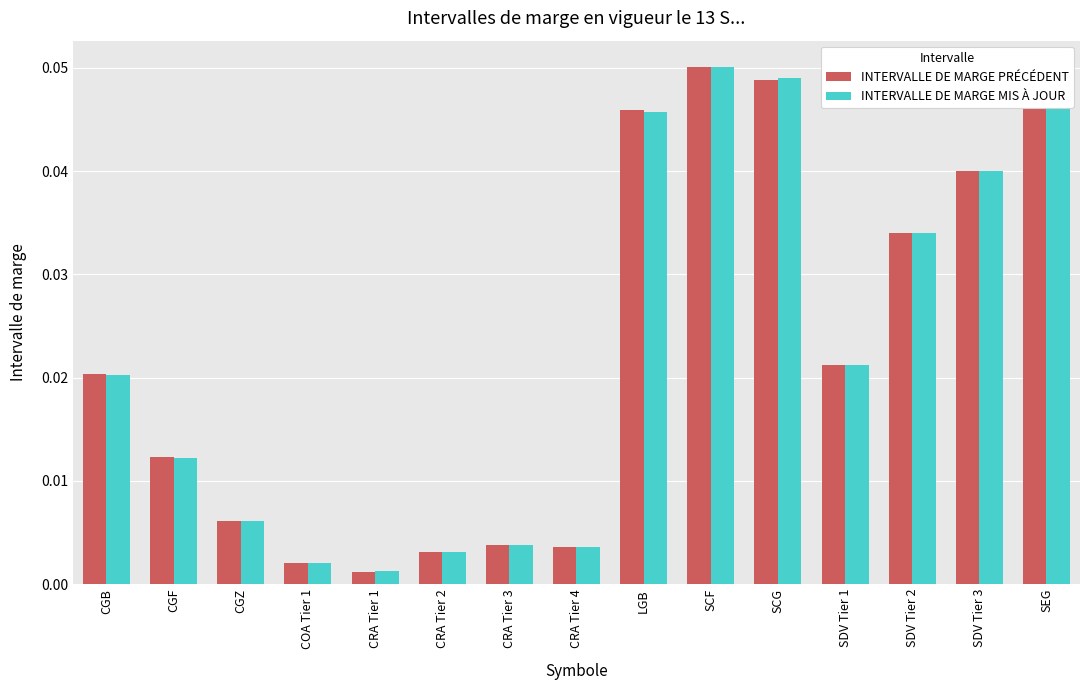

What is the label of the 9th bar from the left?

LGB